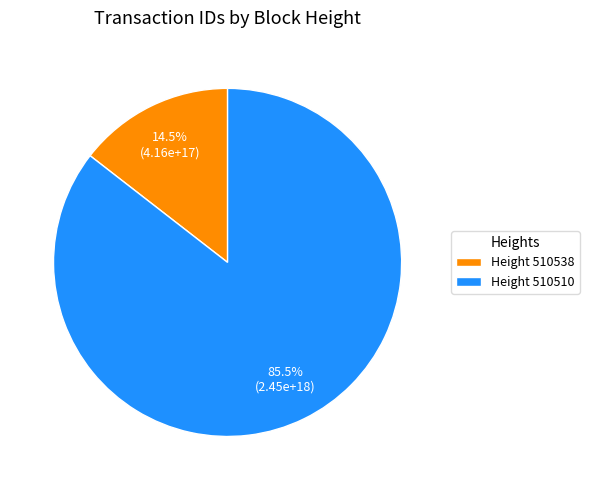

Does Height 510510 account for over 50% of the chart?

Yes